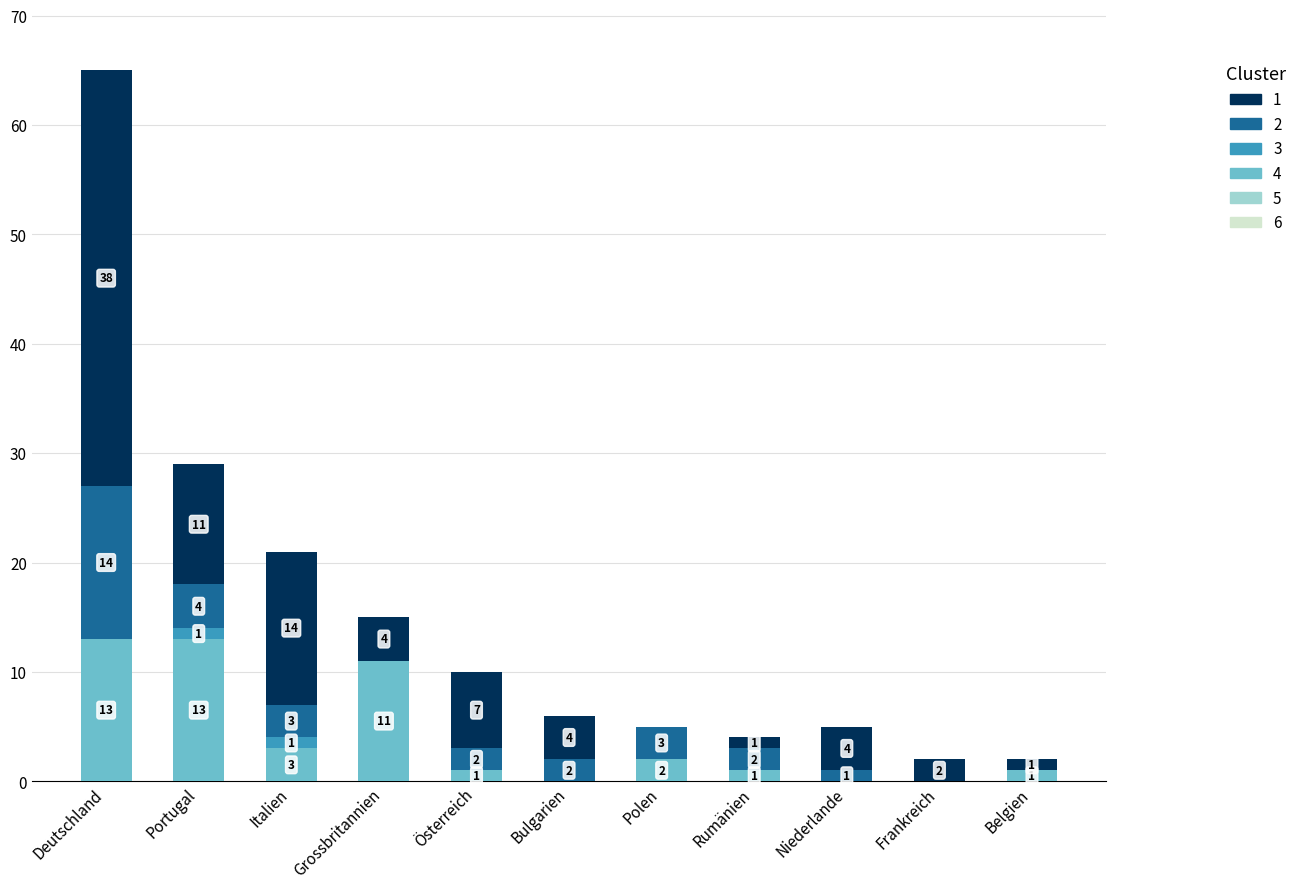

At which category is the sum across all series the highest?

Deutschland